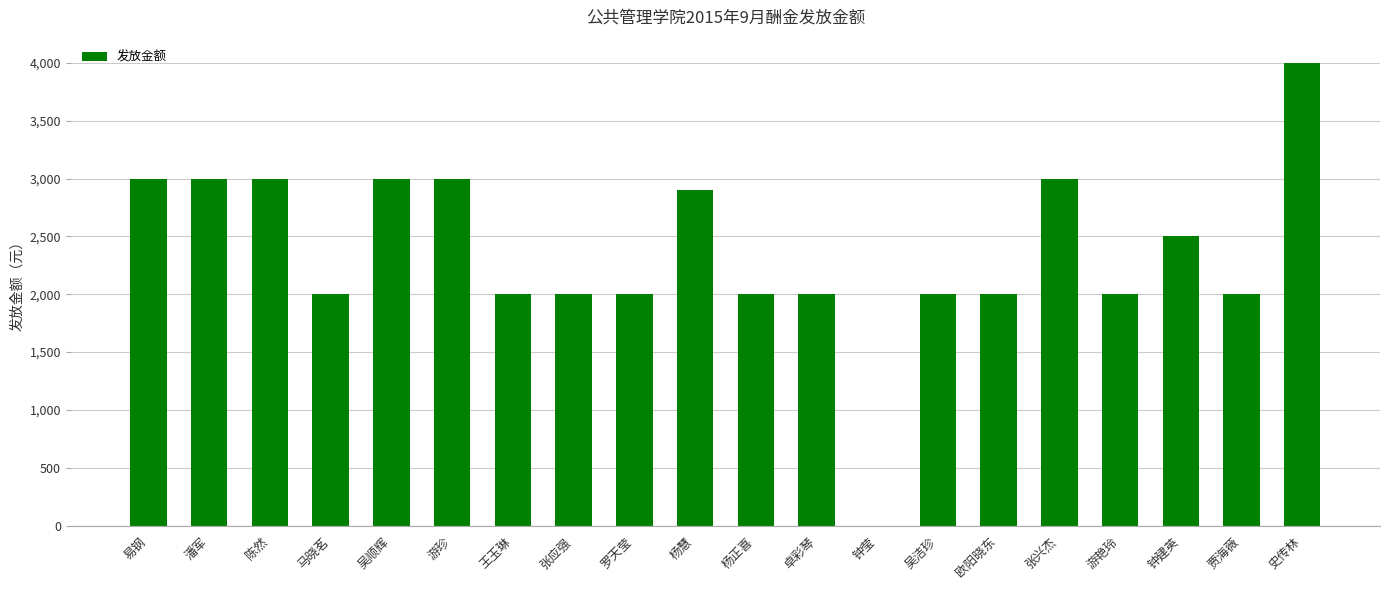

Approximately how many times larger is the value at 马晓茗 compared to 杨正喜?

1.0